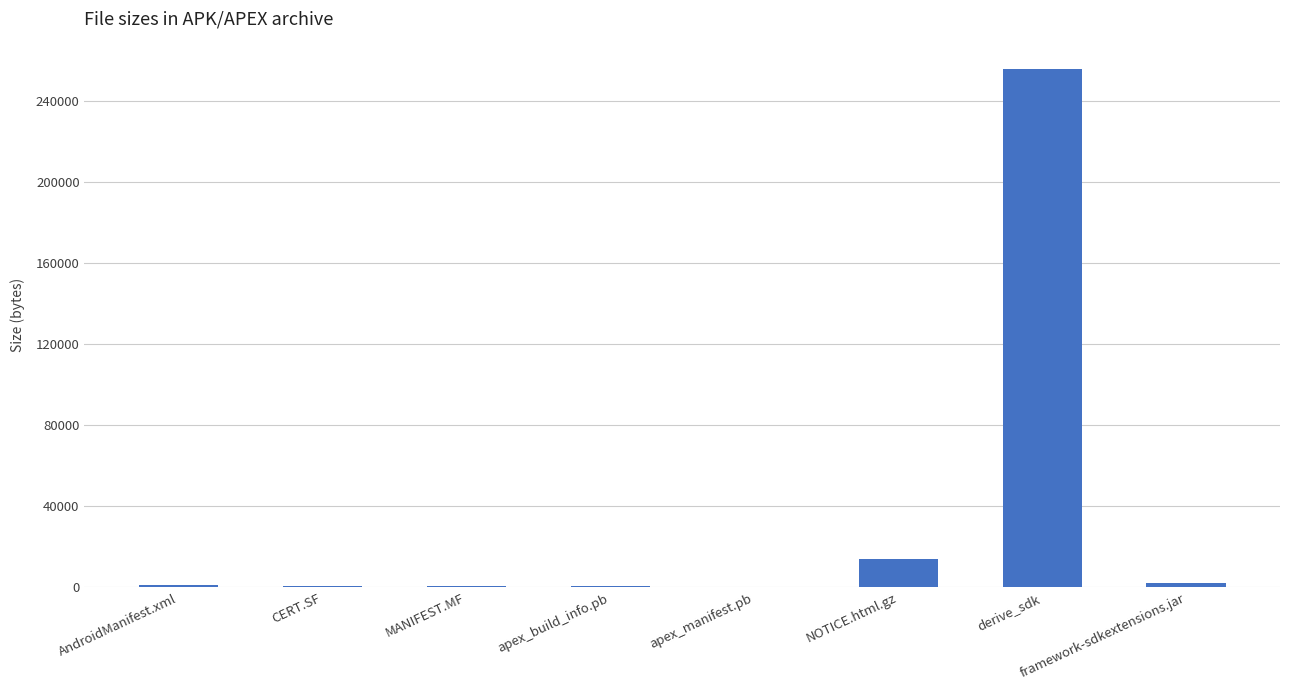

What is the maximum value shown in the chart?

255856